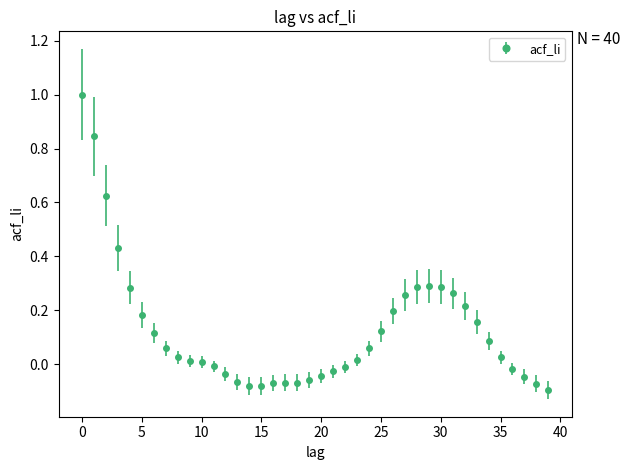

True or false: there are more than 0 points higher than both neighbors.

True